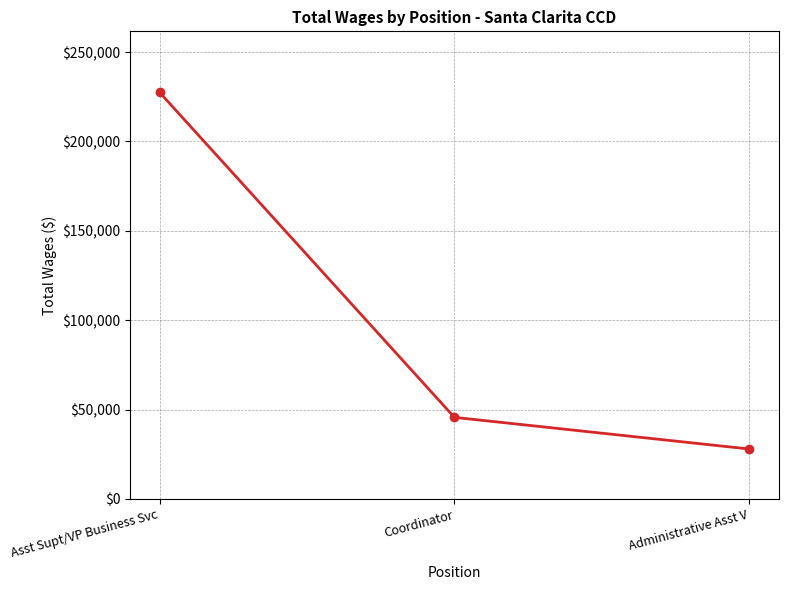

Does the chart display data point markers on the line(s)?

Yes